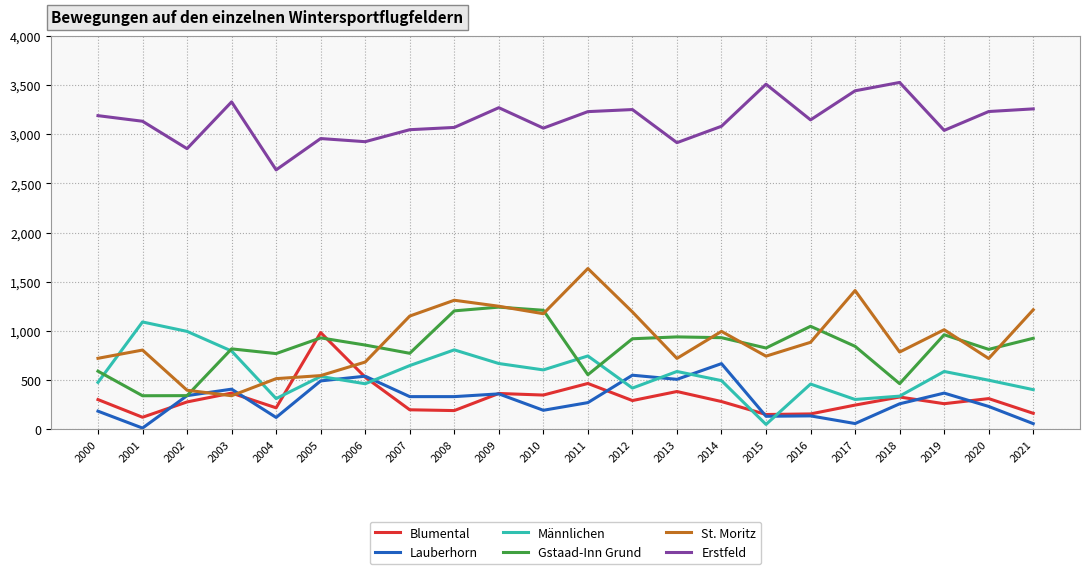

True or false: Erstfeld and Männlichen cross at least once.

False